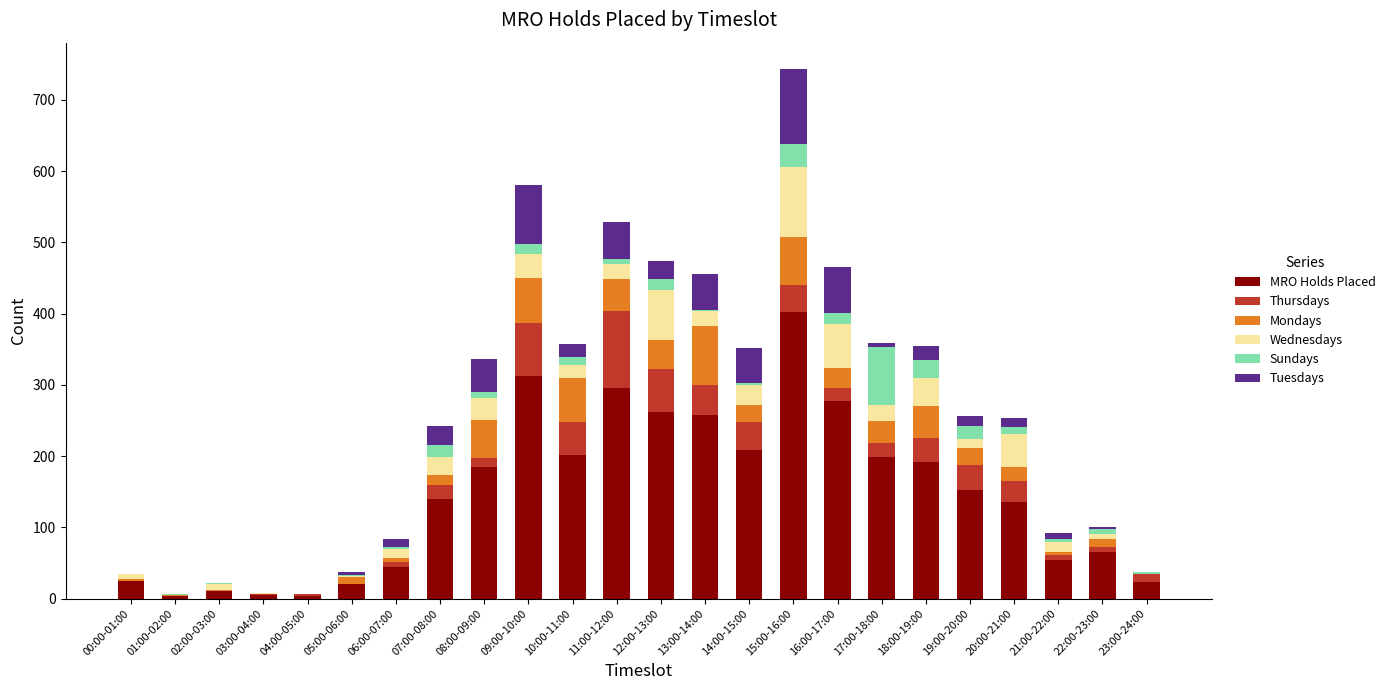

At which category is the sum across all series the highest?

15:00-16:00